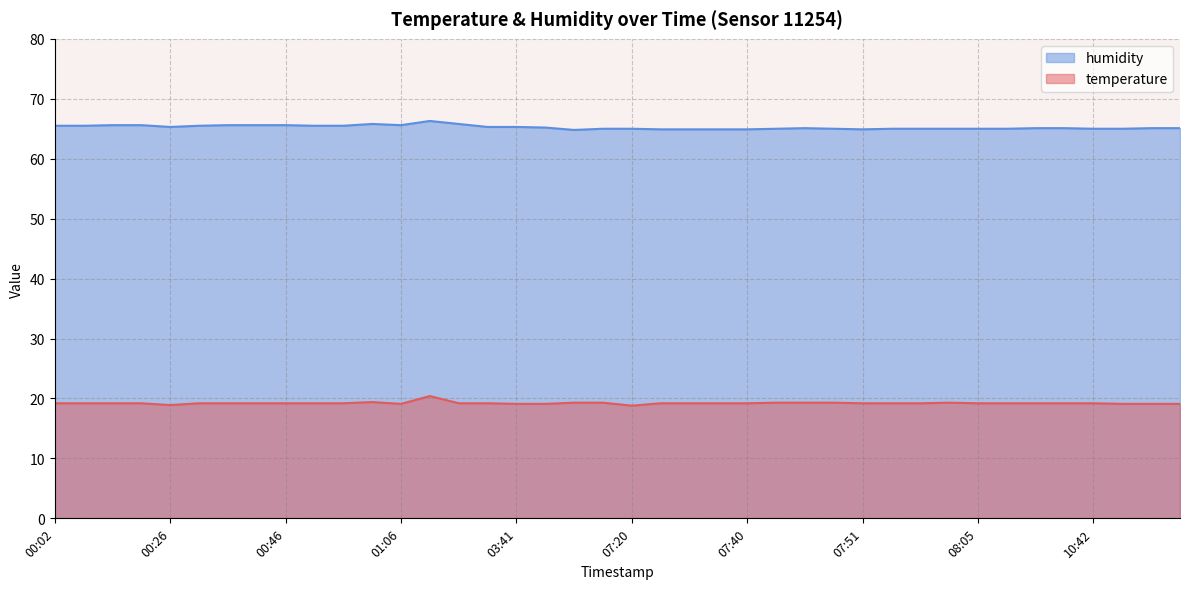

How many lines are shown in the chart?

2